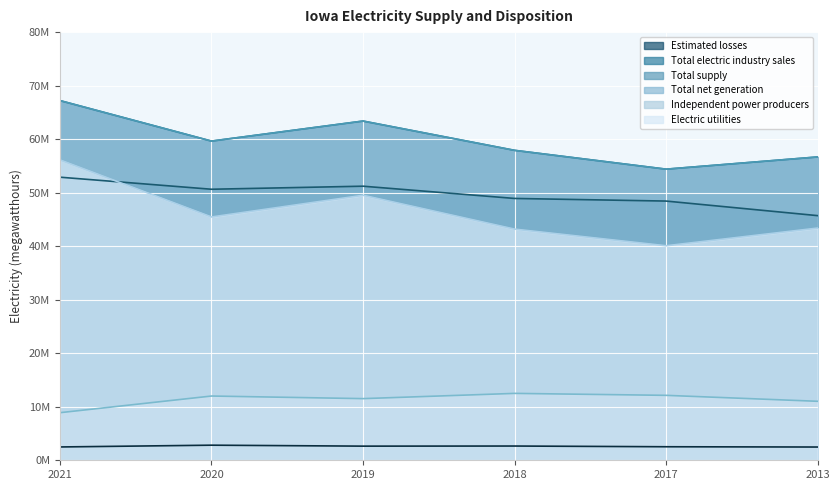

What is the difference between the second highest and minimum values in the Total net generation series?

9.0